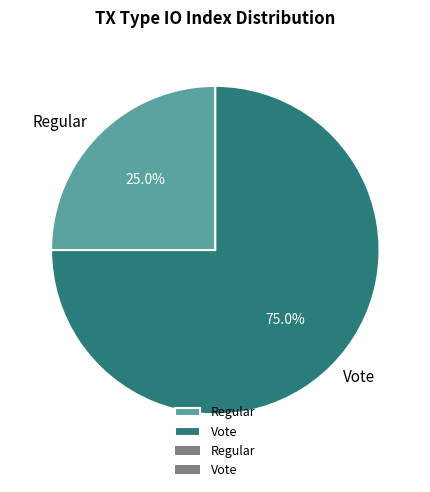

Approximately how many times larger is the value at Regular compared to Vote?

0.3